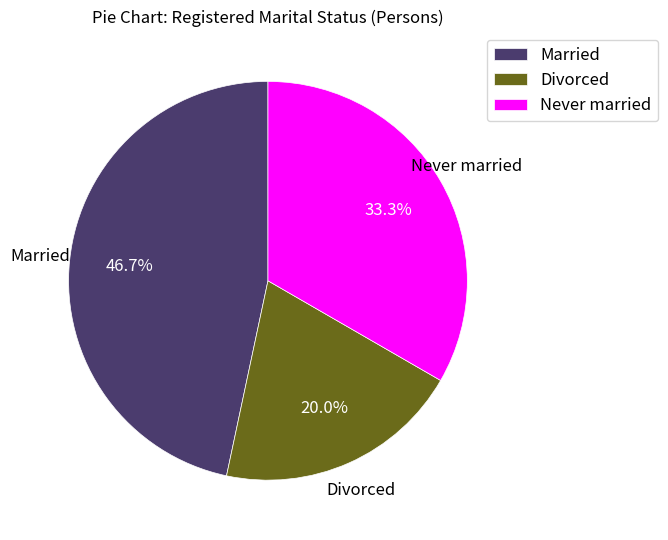

True or false: Never married accounts for 33% of the total.

True